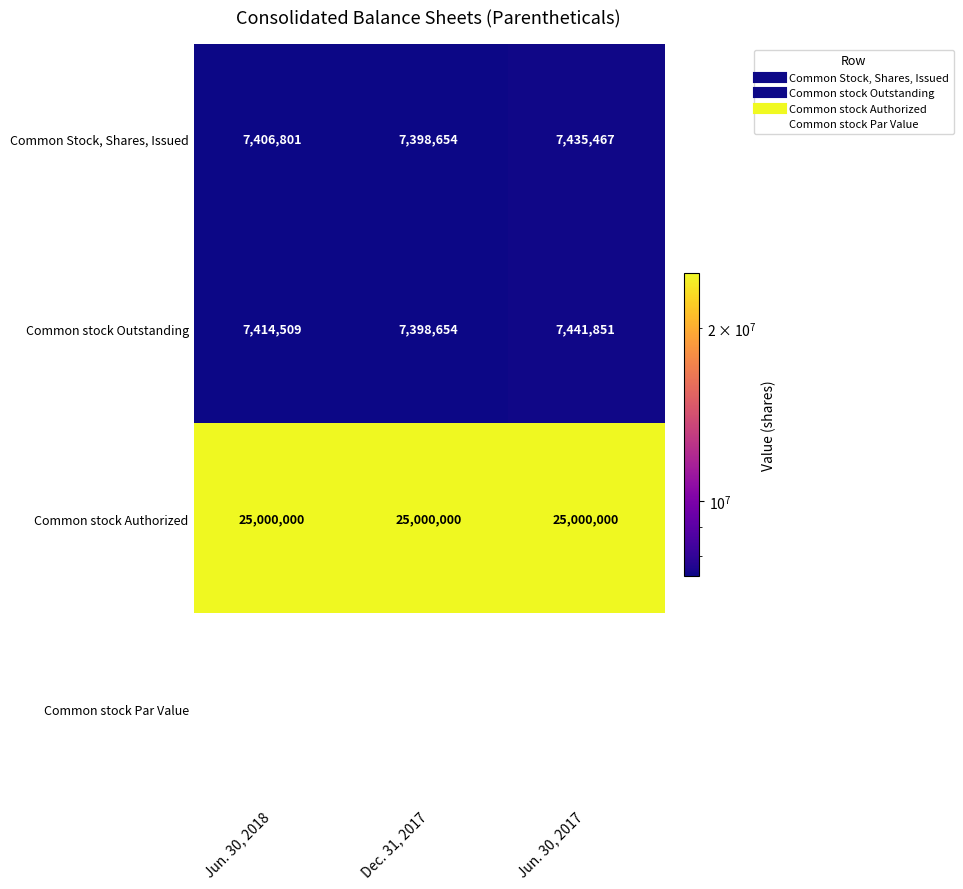

Which series has the largest range (max minus min)?

Common stock Outstanding